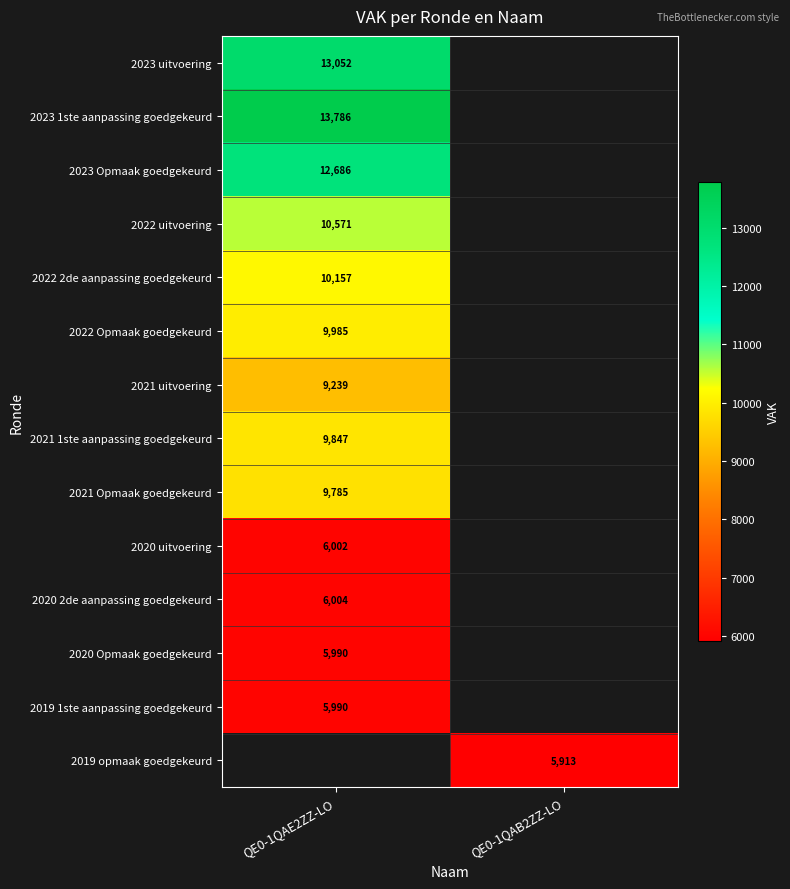

The value of 2019 1ste aanpassing goedgekeurd at QE0-1QAE2ZZ-LO is 10094. True or false?

False